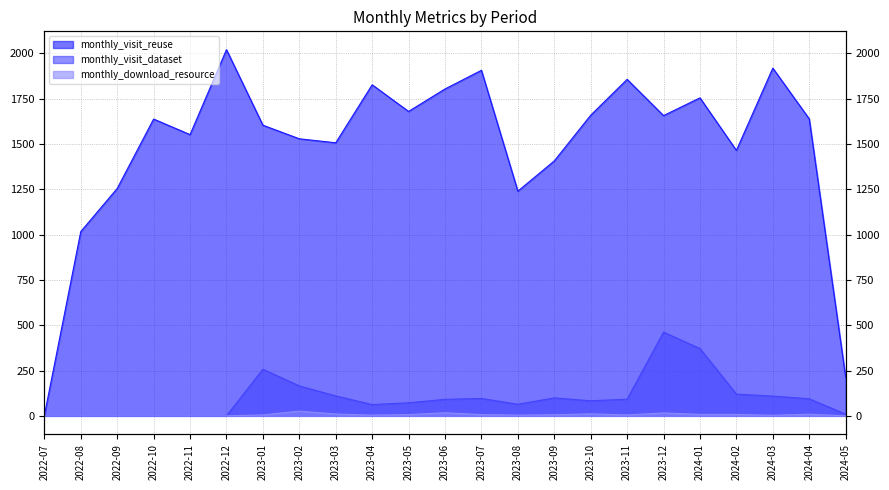

True or false: monthly_visit_reuse and monthly_visit_dataset intersect in this chart.

False